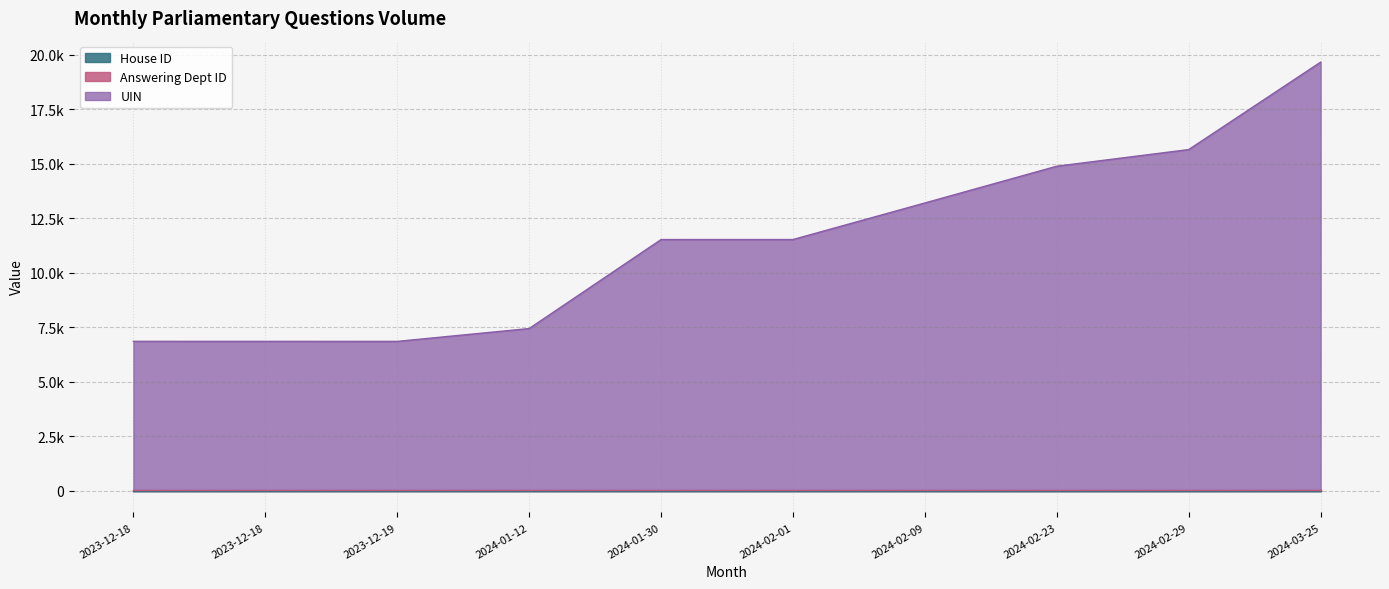

True or false: House ID and Answering Dept ID intersect in this chart.

False